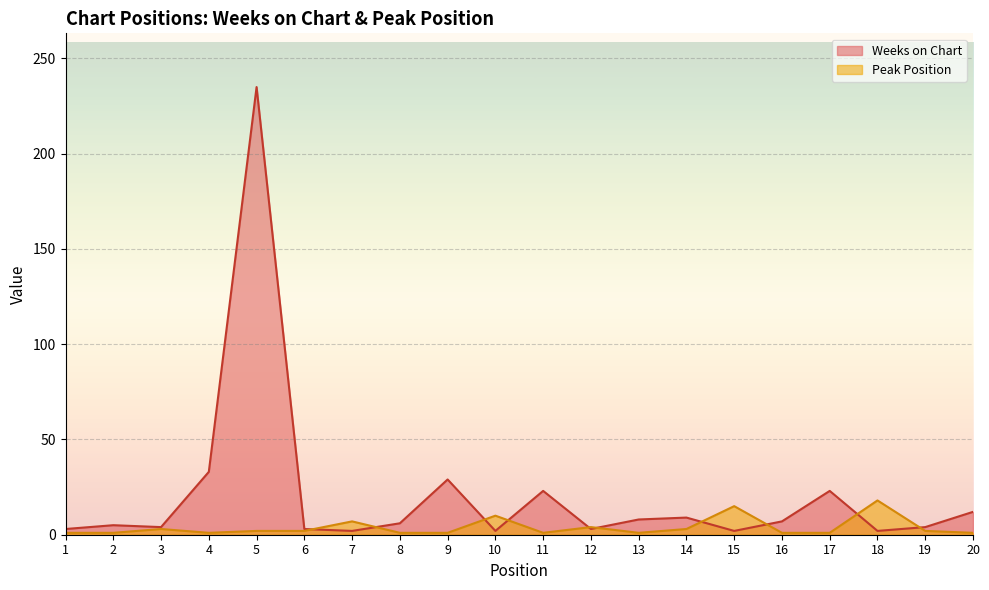

In Weeks on Chart, how many points are lower than both neighbors (excluding endpoints)?

6